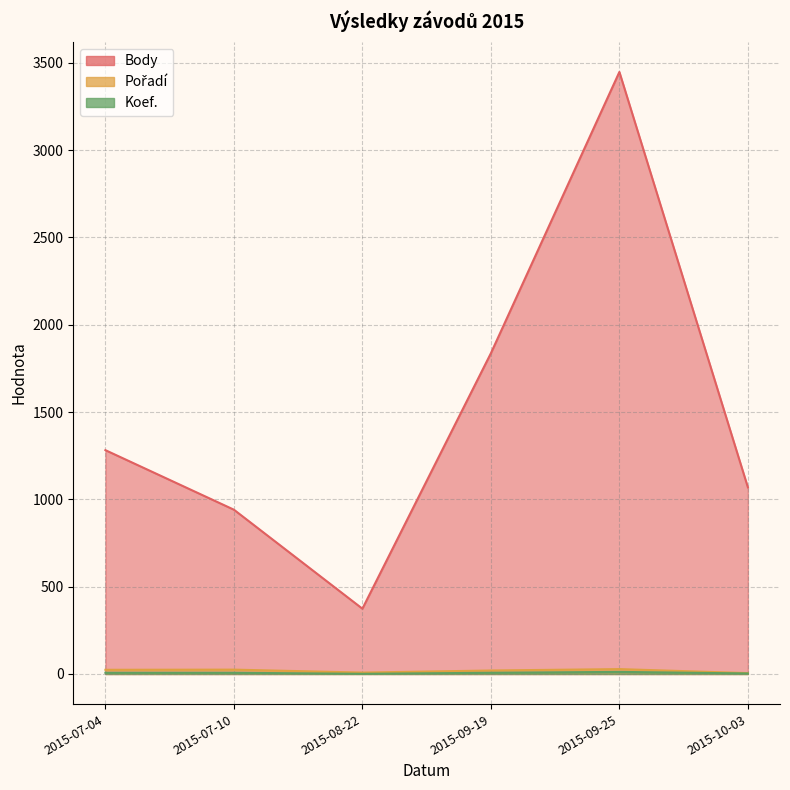

What is the sum of the Pořadí values at 2015-09-19 and 2015-07-10?

45